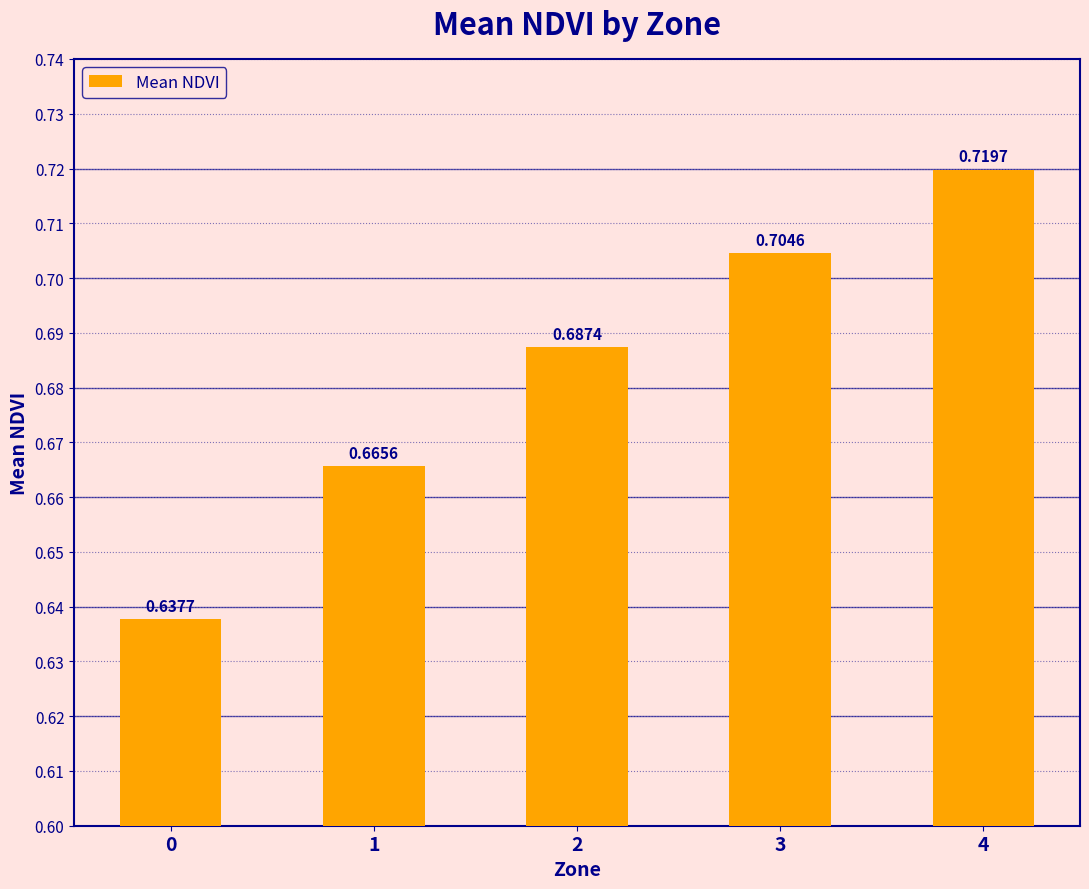

What is the change in value from 1 to 4?

+0.1